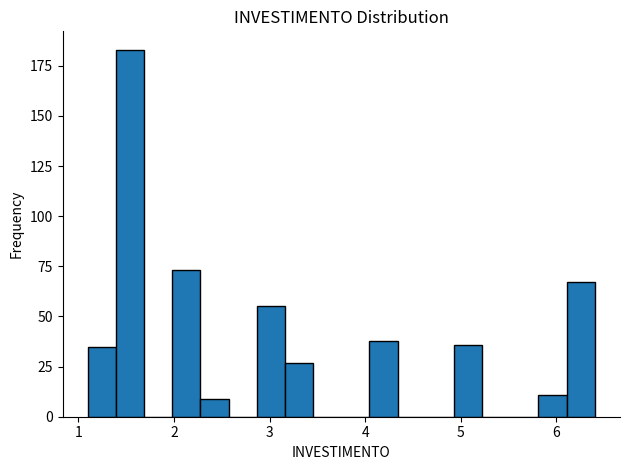

Read against the x-axis, roughly where is the centre of the tallest bar?

1.5